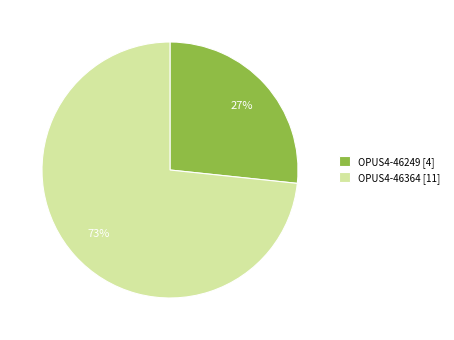

Is it true that OPUS4-46249 is 36% of the pie?

False